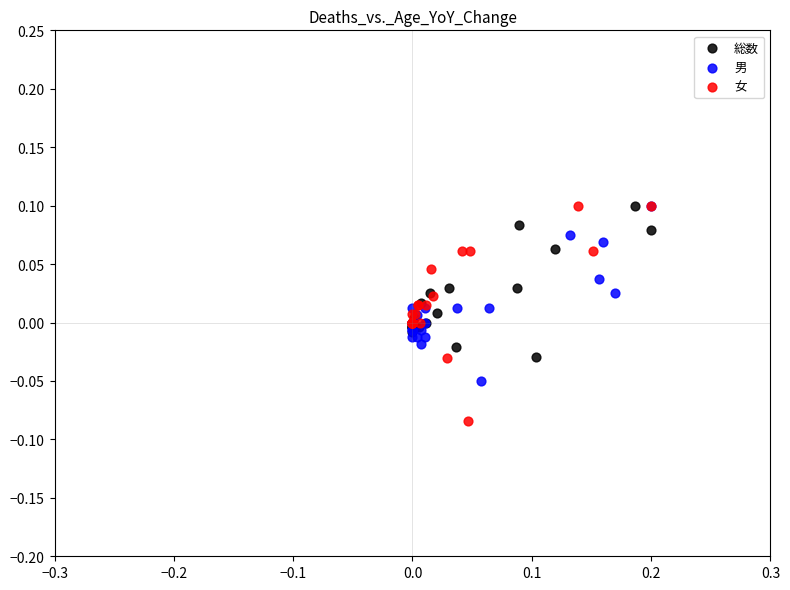

Which series has the largest Y range (max minus min)?

女